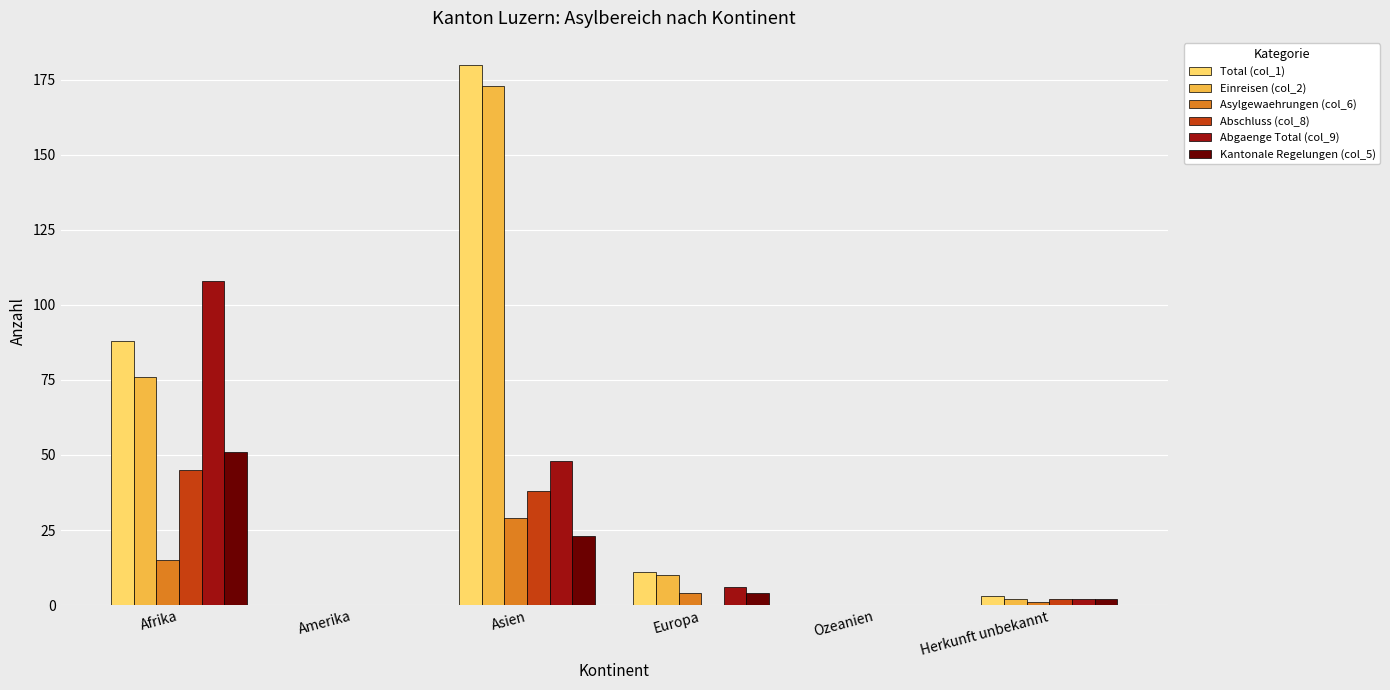

Reading left to right, list all the values displayed in this chart.

Total (col_1): Afrika=88	Amerika=0	Asien=180	Europa=11	Ozeanien=0	Herkunft unbekannt=3
Einreisen (col_2): Afrika=76	Amerika=0	Asien=173	Europa=10	Ozeanien=0	Herkunft unbekannt=2
Asylgewaehrungen (col_6): Afrika=15	Amerika=0	Asien=29	Europa=4	Ozeanien=0	Herkunft unbekannt=1
Abschluss (col_8): Afrika=45	Amerika=0	Asien=38	Europa=0	Ozeanien=0	Herkunft unbekannt=2
Abgaenge Total (col_9): Afrika=108	Amerika=0	Asien=48	Europa=6	Ozeanien=0	Herkunft unbekannt=2
Kantonale Regelungen (col_5): Afrika=51	Amerika=0	Asien=23	Europa=4	Ozeanien=0	Herkunft unbekannt=2